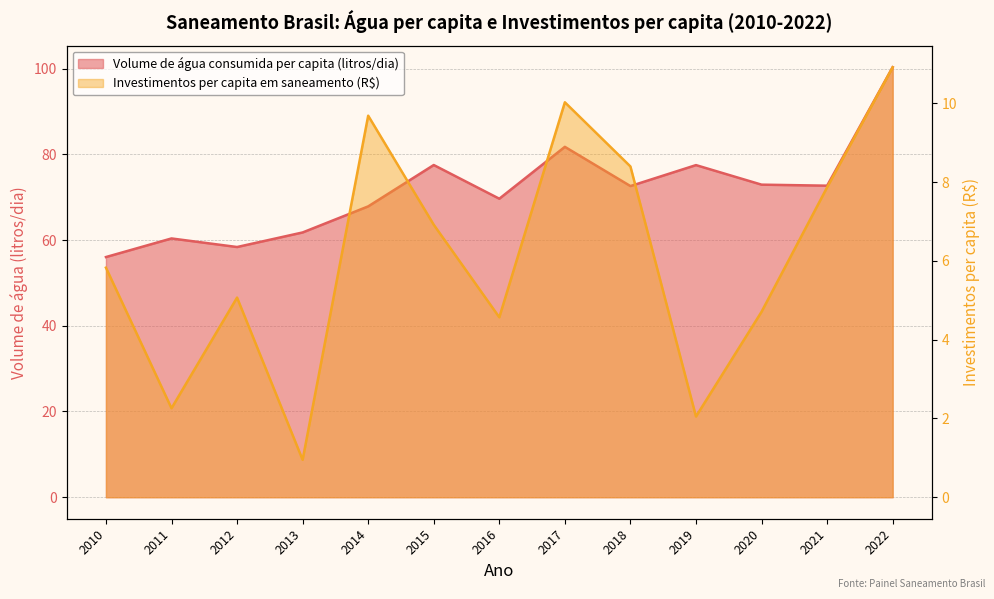

What is the difference between the highest and lowest values at 2022?

89.4